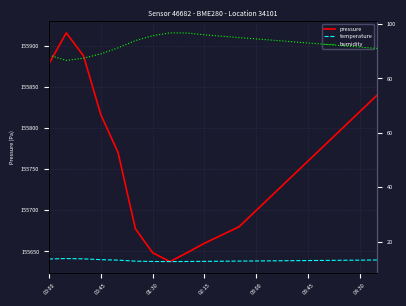

True or false: pressure has a value of 155700.0 at 03:00.

True